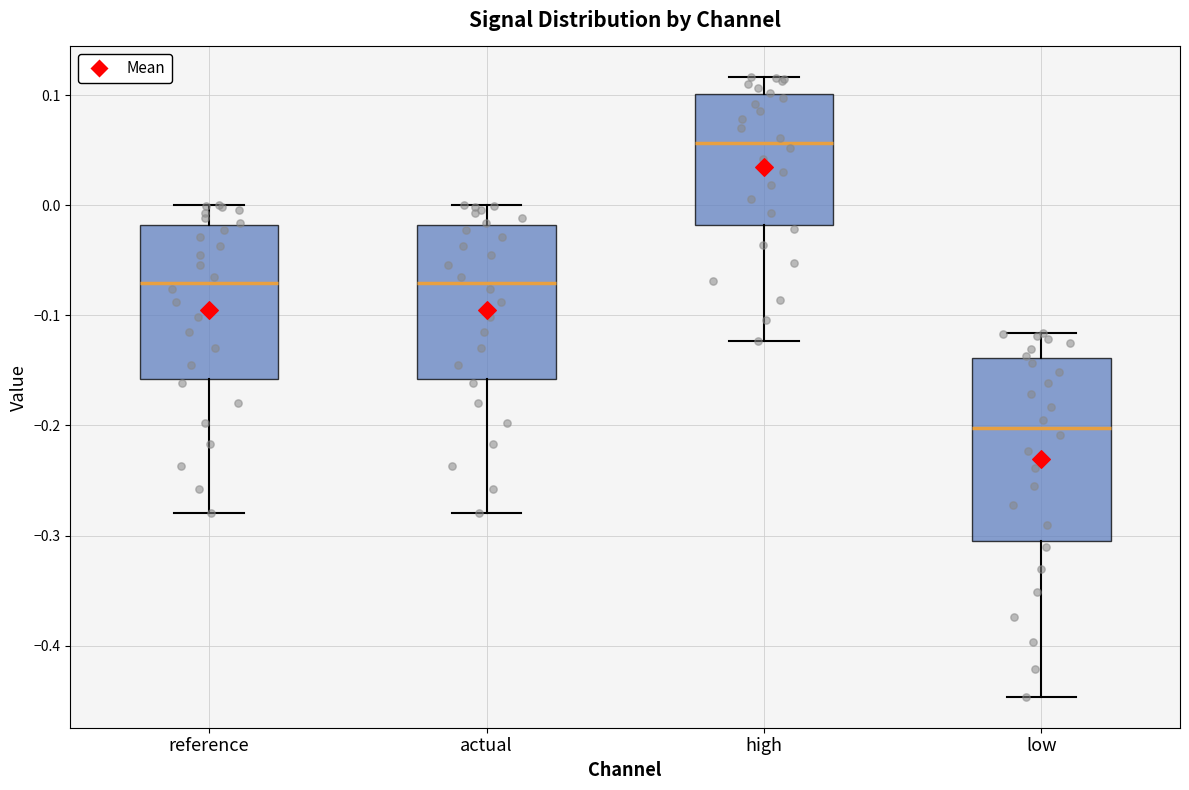

Which box has the highest median line?

high